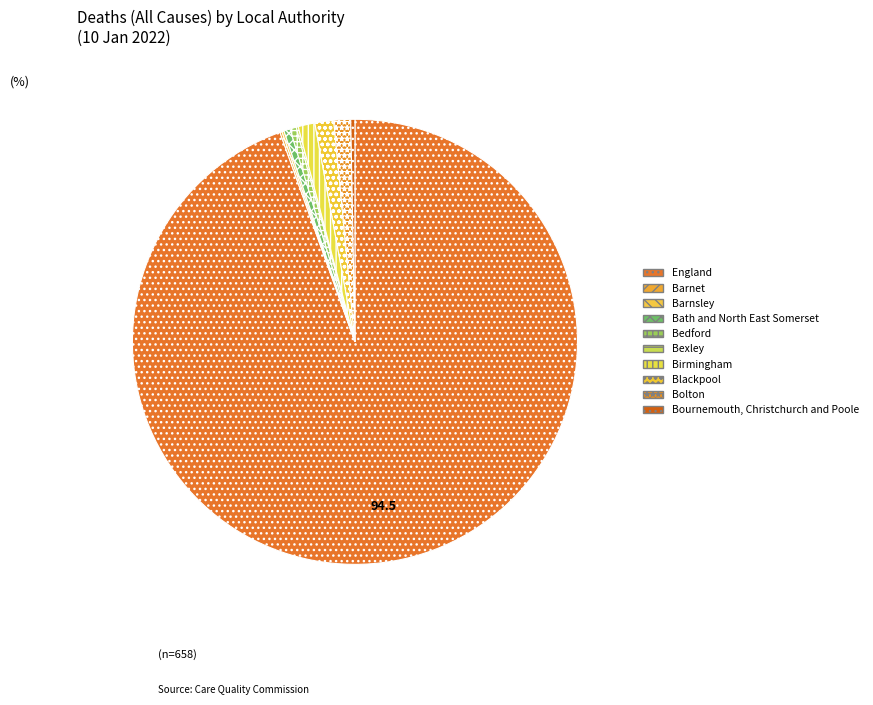

The Birmingham slice represents 1% of the pie. True or false?

True